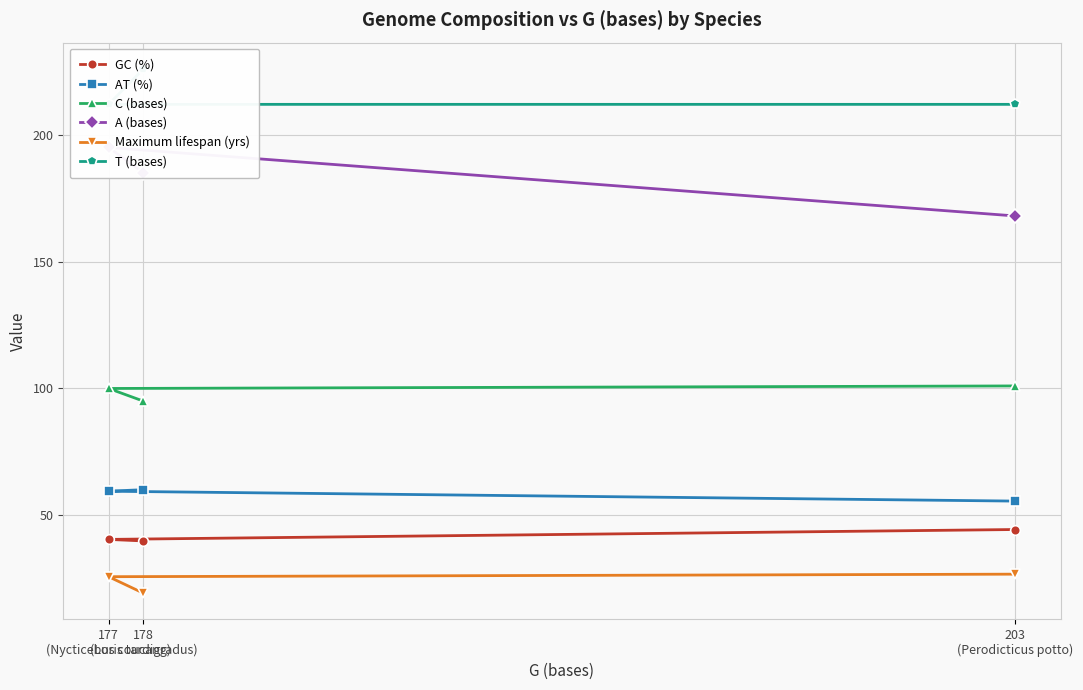

Is the value of T (bases) at 177
(Nycticebus coucang) greater than the value of A (bases) at 178
(Loris tardigradus)?

Yes